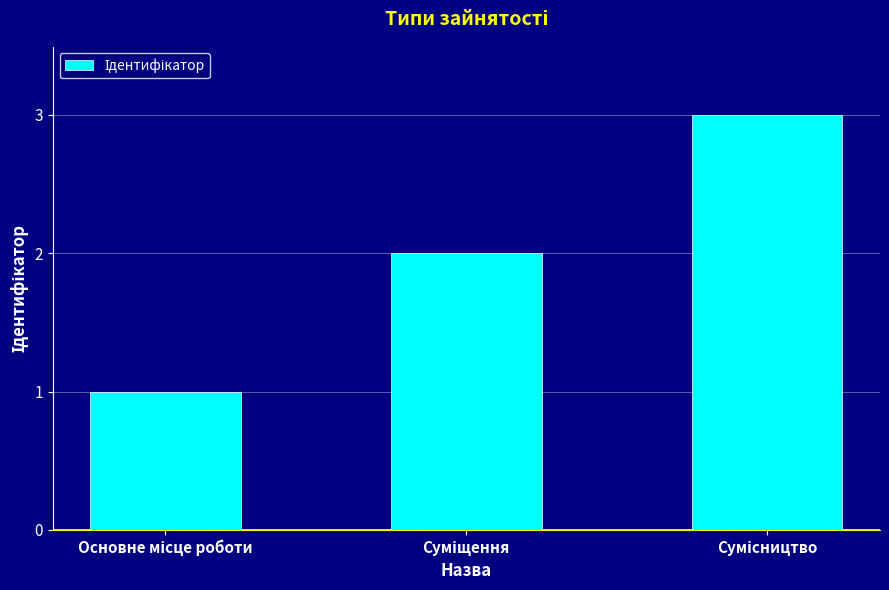

Are the bars grouped side by side (vs. stacked)?

No